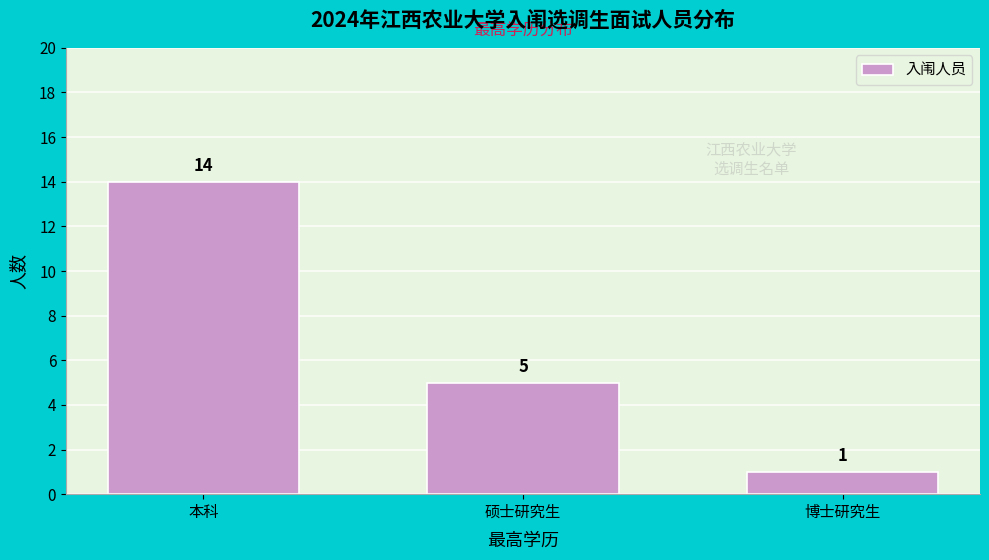

Reading left to right, what are all the values shown in this chart?

14	5	1